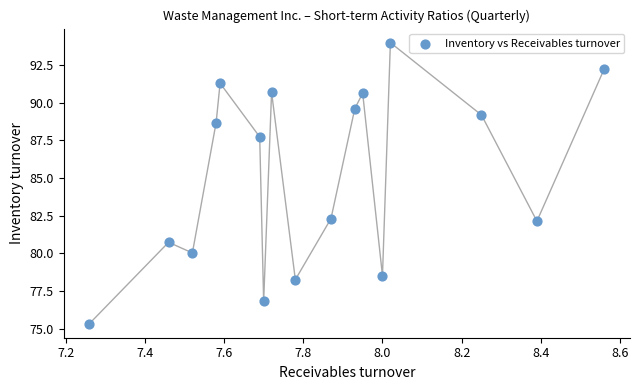

What is the range of Y values (max minus min)?

18.6